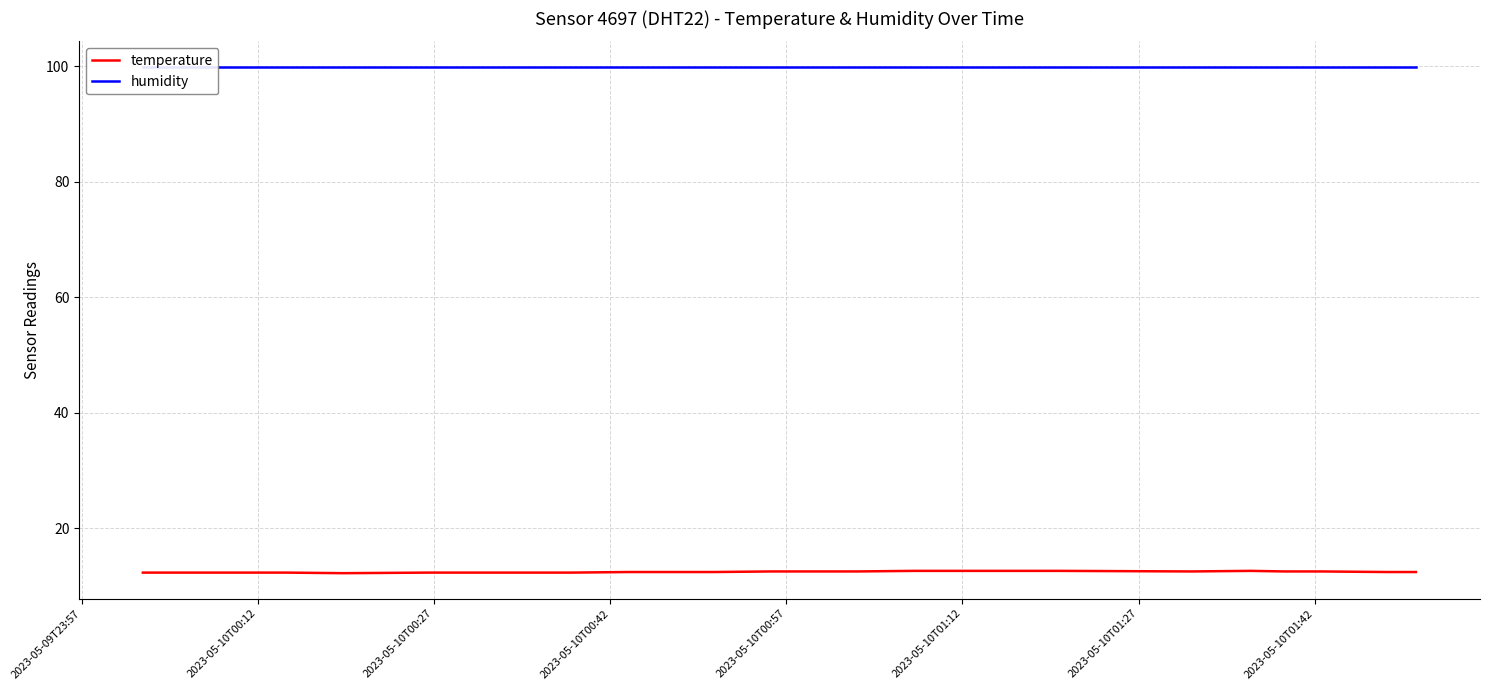

True or false: humidity has a value of 166.0 at 2023-05-10T01:12.

False